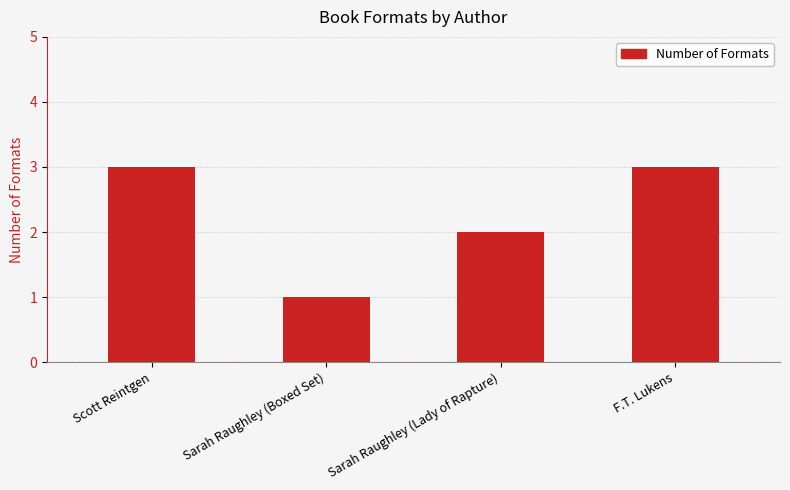

Between F.T. Lukens and Sarah Raughley (Lady of Rapture), which is larger?

F.T. Lukens